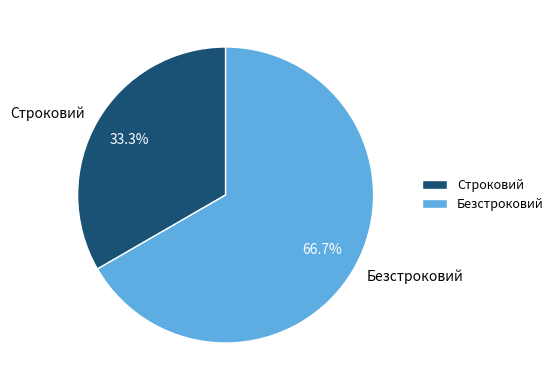

Approximately how many times larger is the value at Строковий compared to Безстроковий?

0.5